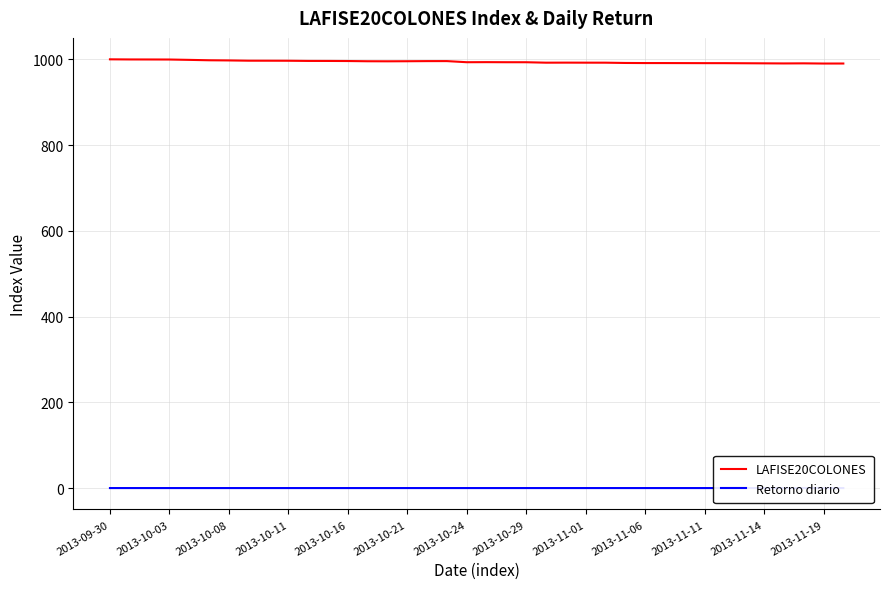

True or false: LAFISE20COLONES and Retorno diario cross at least once.

False